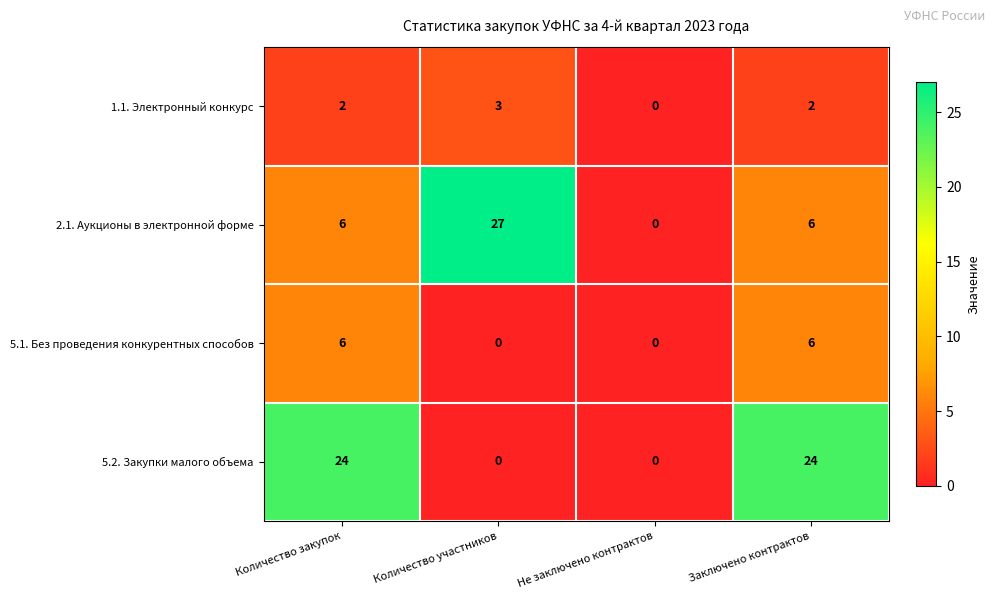

Reading right to left, extract all data points from this chart.

1.1. Электронный конкурс: 2	0	3	2
2.1. Аукционы в электронной форме: 6	0	27	6
5.1. Без проведения конкурентных способов: 6	0	0	6
5.2. Закупки малого объема: 24	0	0	24